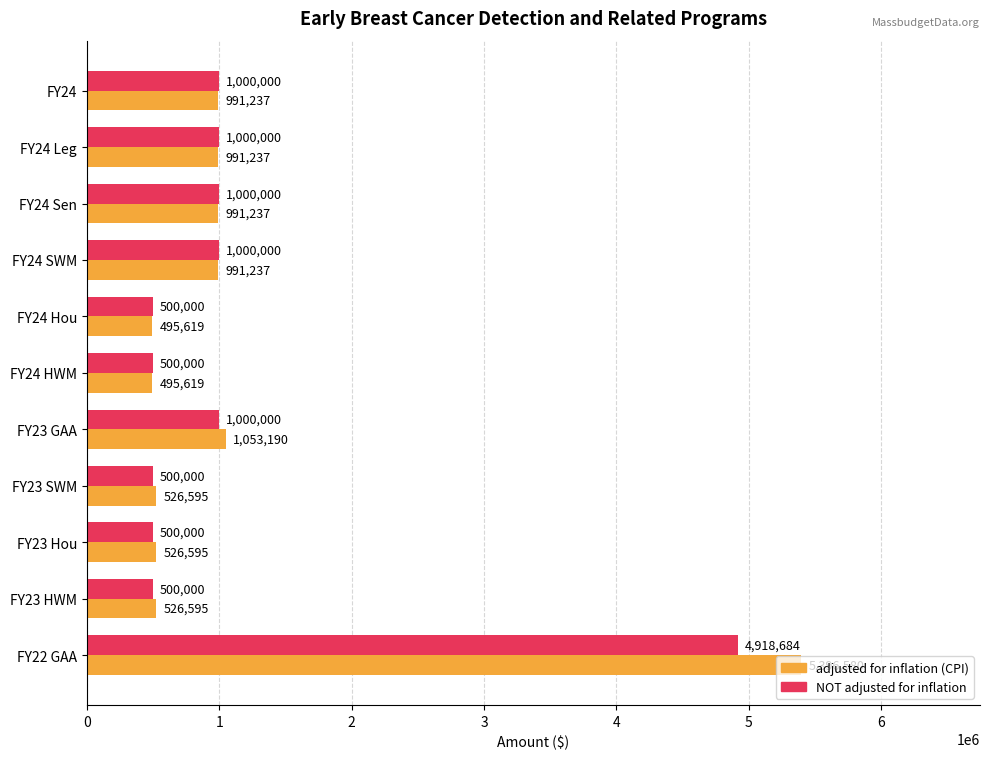

Which series has the largest total across all categories?

adjusted for inflation (CPI)